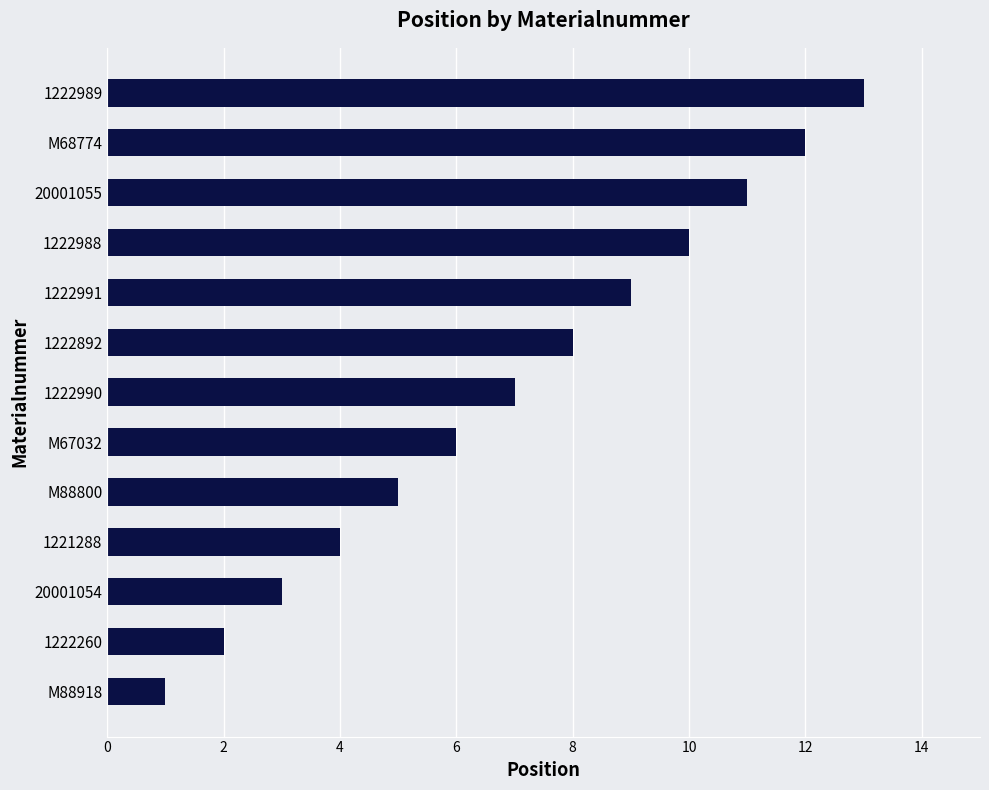

Where is the data nearest to the value 7?

1222990